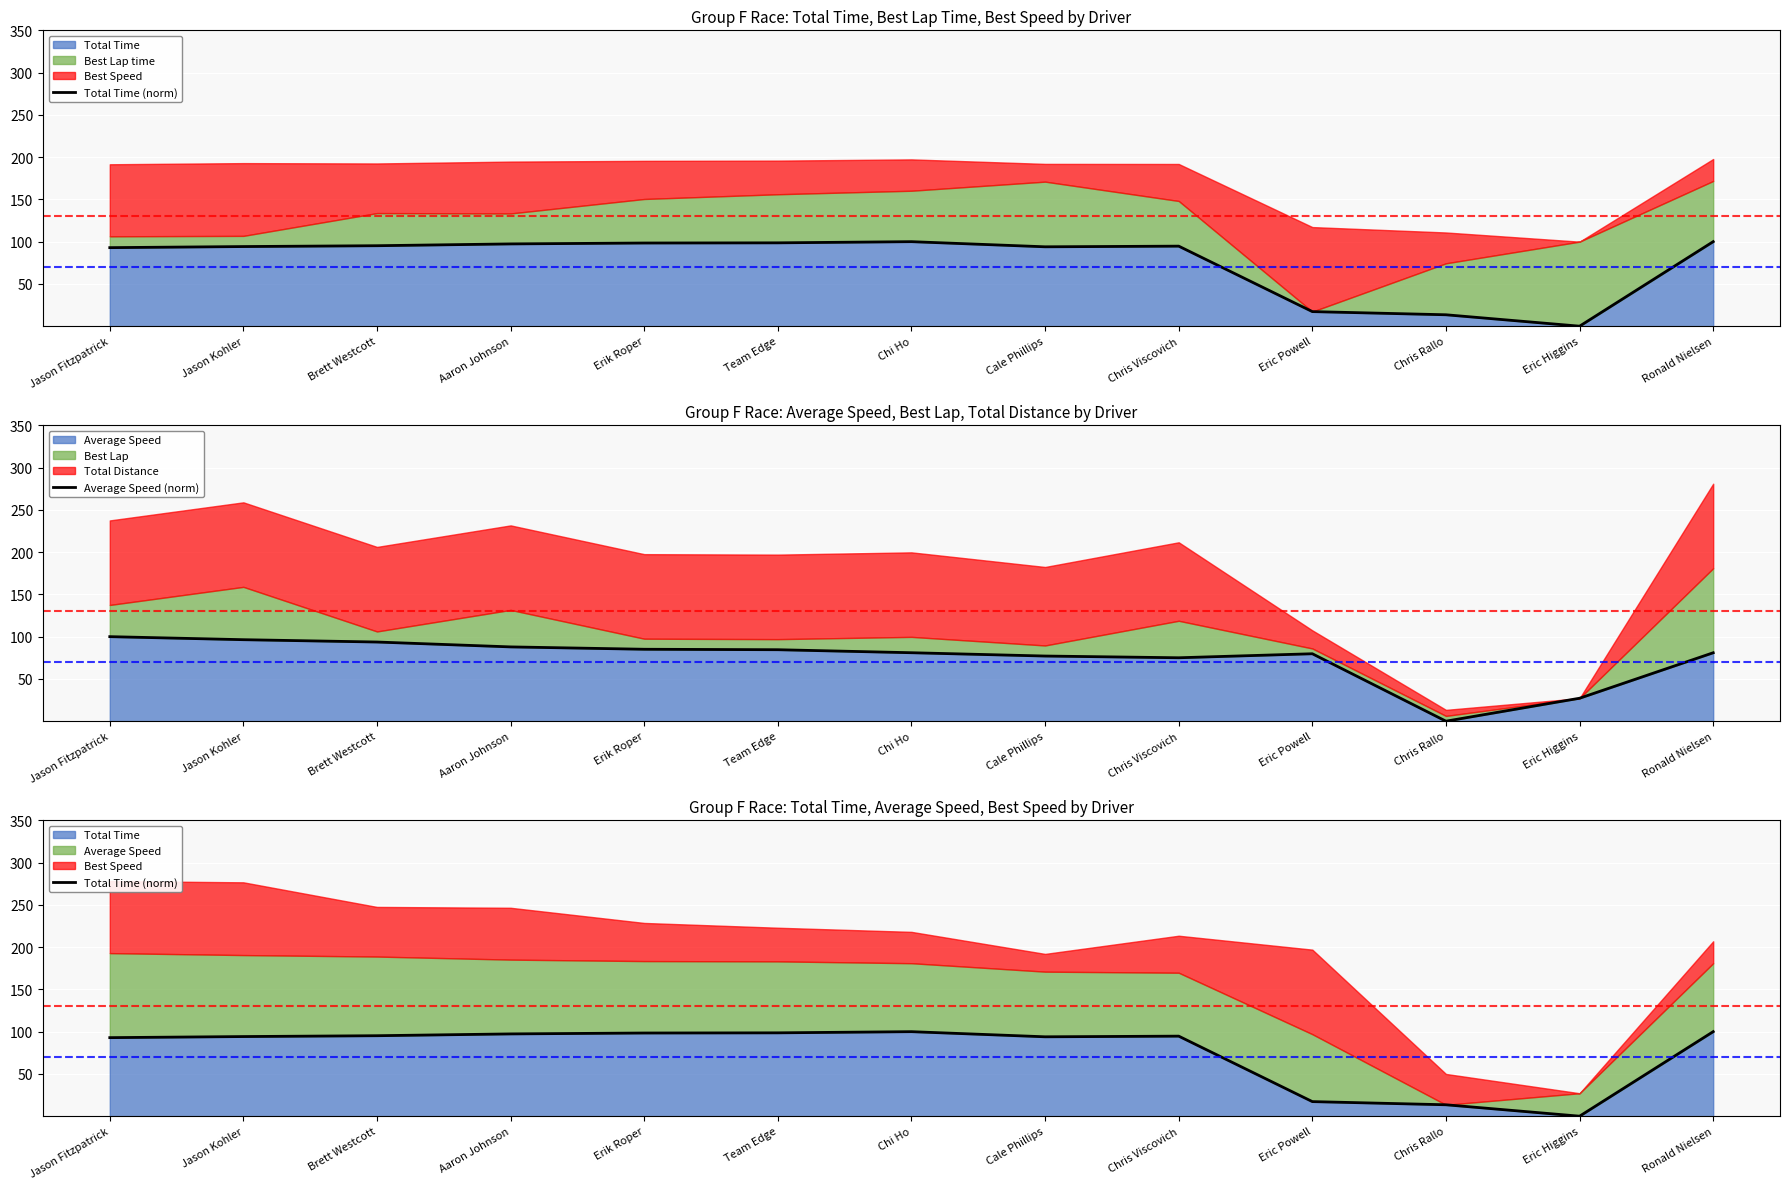

How many interior local peaks does the Total Time (norm) series have?

2